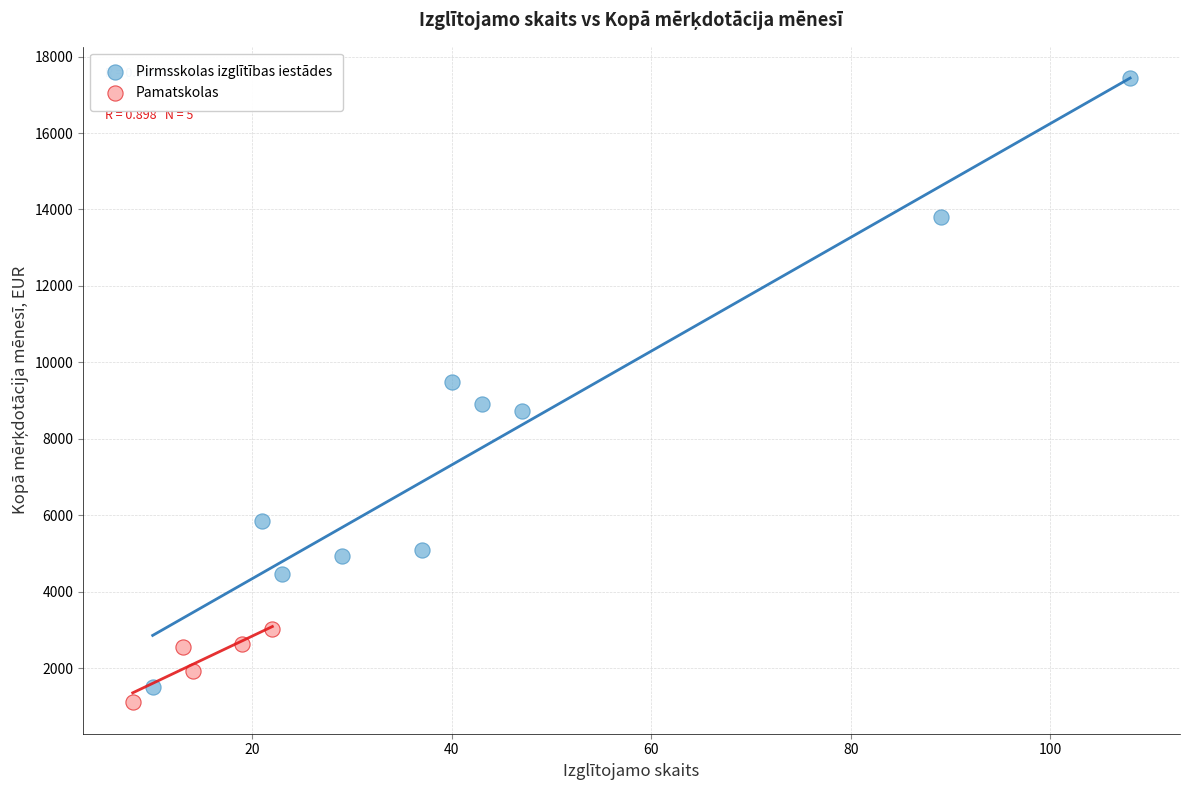

Which series contains the highest Y value?

Pirmsskolas izglītības iestādes